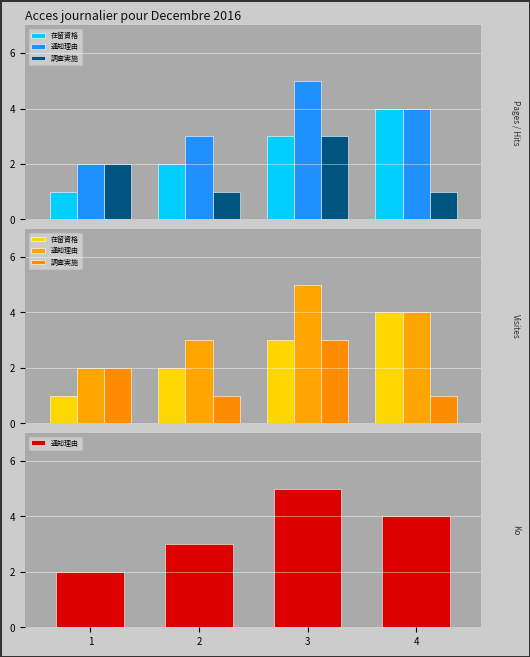

How many values in the 在留資格 series are below 3?

2